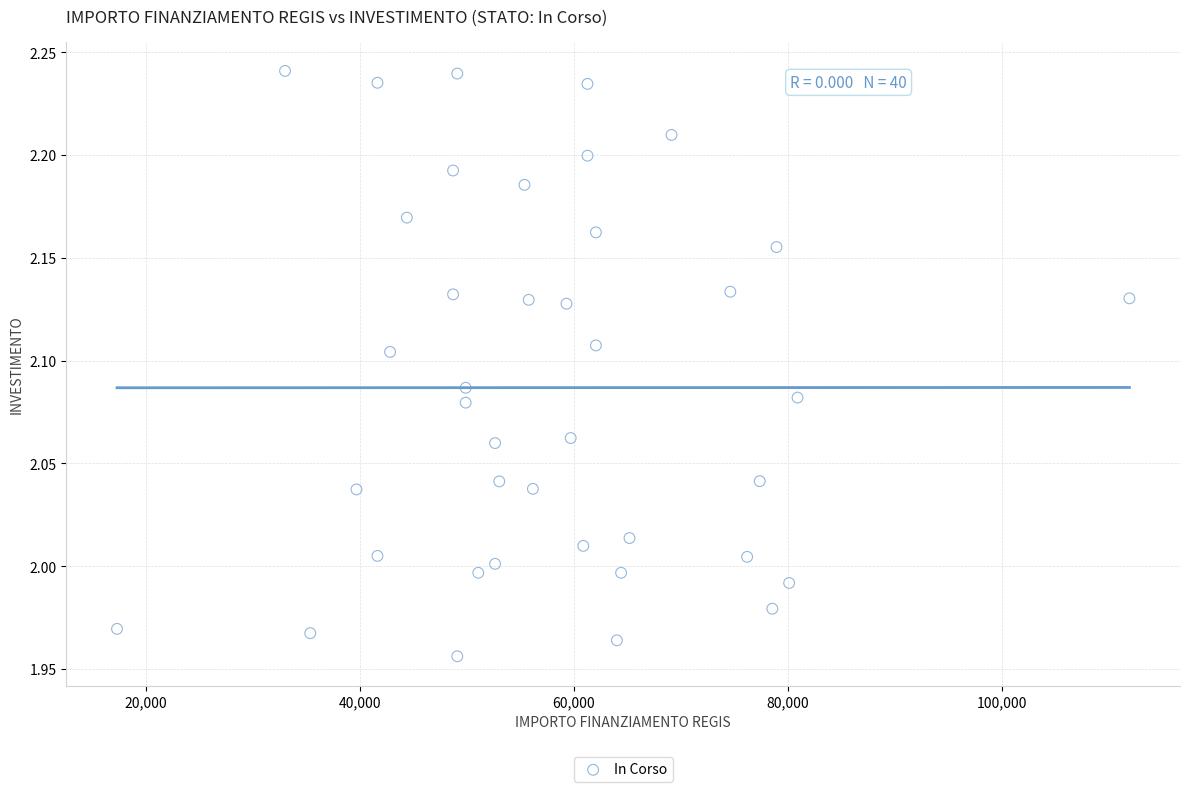

What is the range of X values (max minus min)?

94665.7